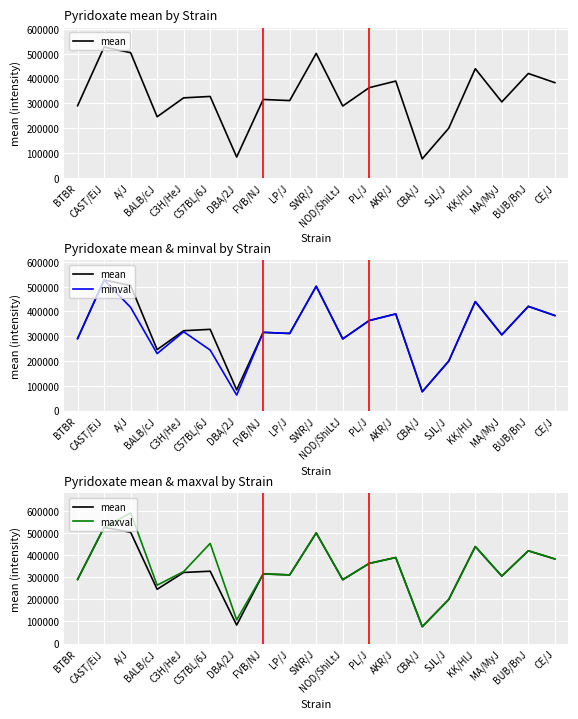

What is the difference between the second highest and second lowest values in the mean series?

421016